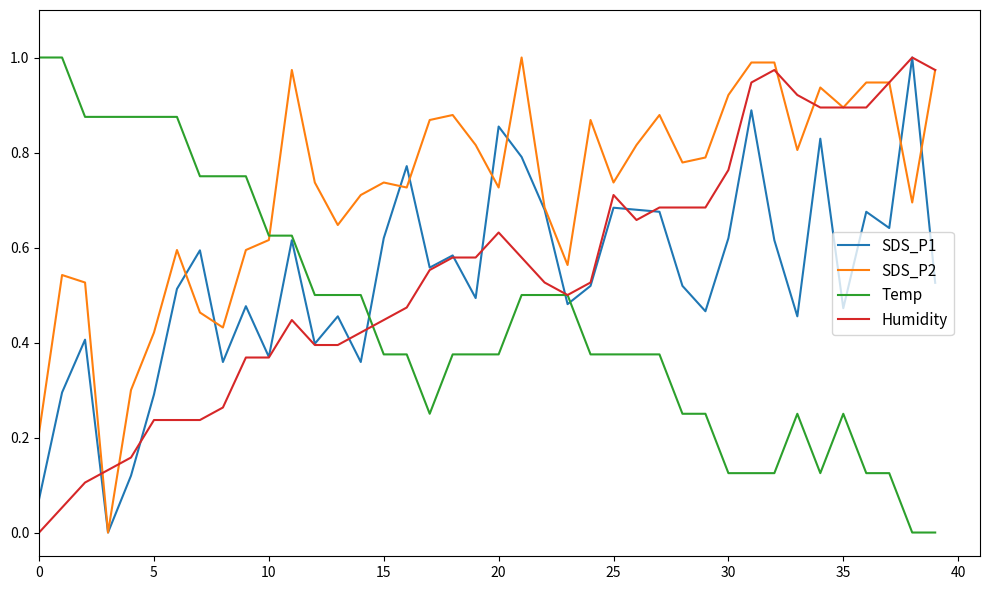

Which series has the largest total across all categories?

SDS_P2